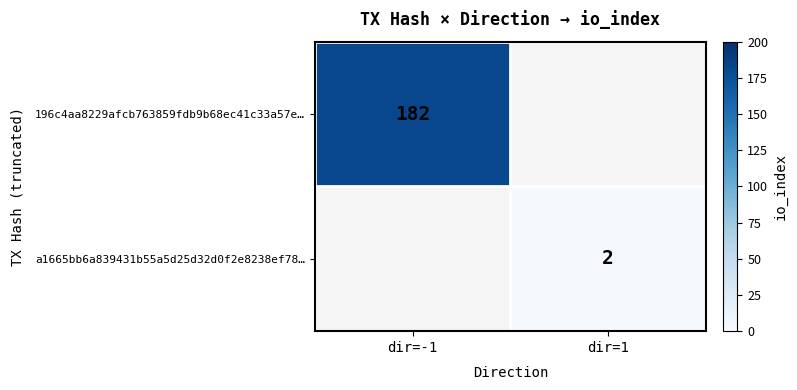

The a1665bb6a839431b55a5d25d32d0f2e8238ef78… series shows 3 at dir=1. True or false?

False